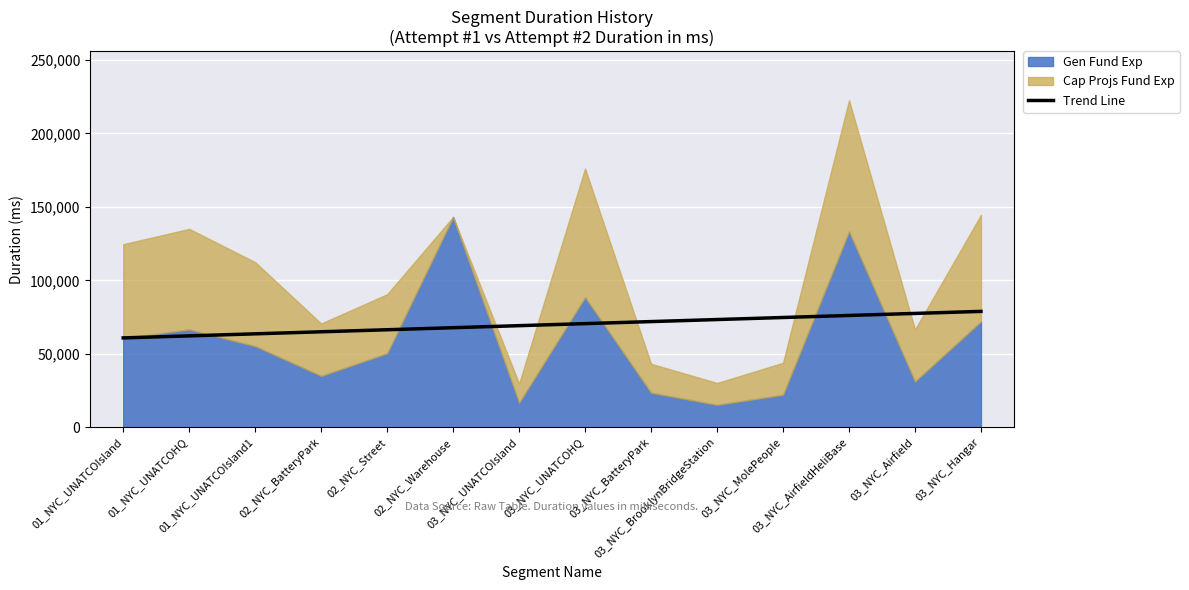

How many values exceed 70571?

7